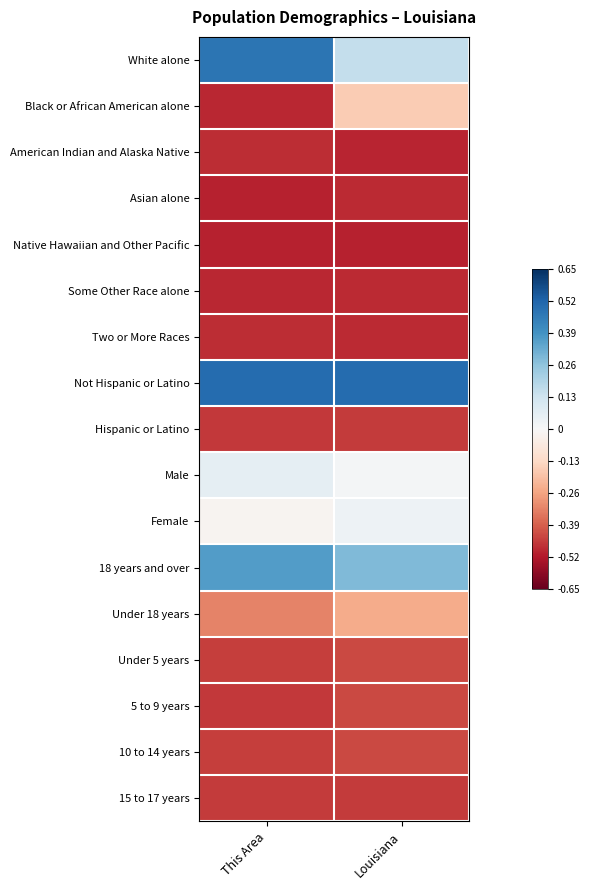

List the series in order of their peak value, lowest first.

Native Hawaiian and Other Pacific, Some Other Race alone, Asian alone, Two or More Races, American Indian and Alaska Native, 15 to 17 years, Hispanic or Latino, 5 to 9 years, 10 to 14 years, Under 5 years, Under 18 years, Black or African American alone, Female, Male, 18 years and over, White alone, Not Hispanic or Latino